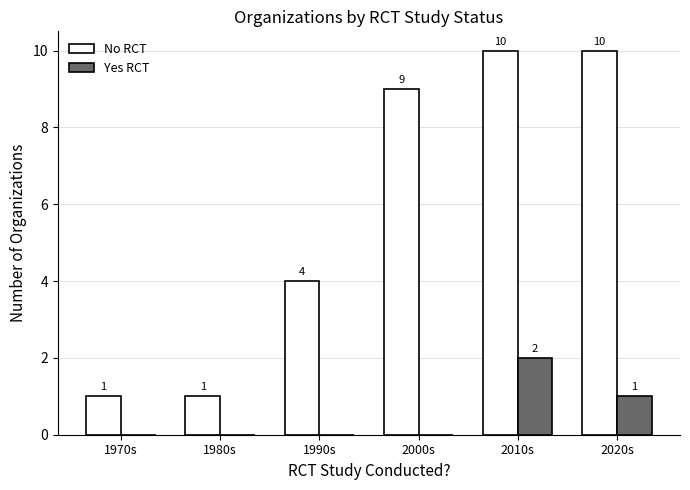

Which series changed the most between 1970s and 2020s?

No RCT